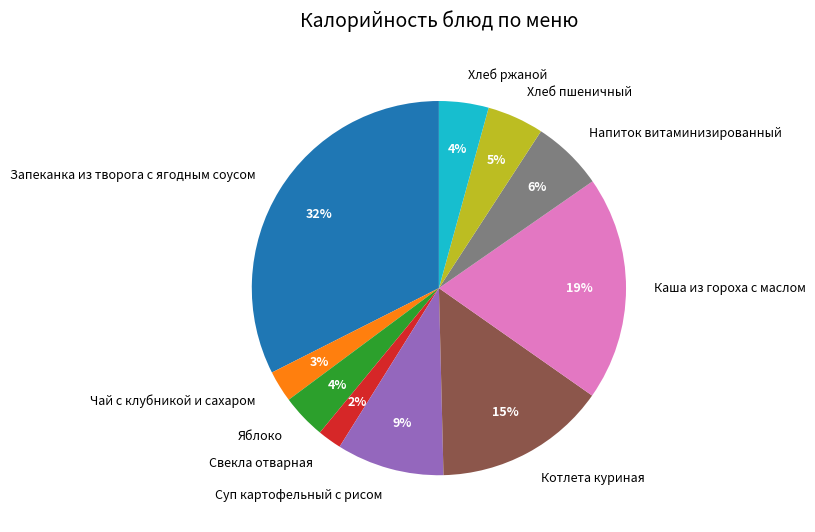

To the nearest percent, what is the combined percentage of Котлета куриная and Напиток витаминизированный?

21%